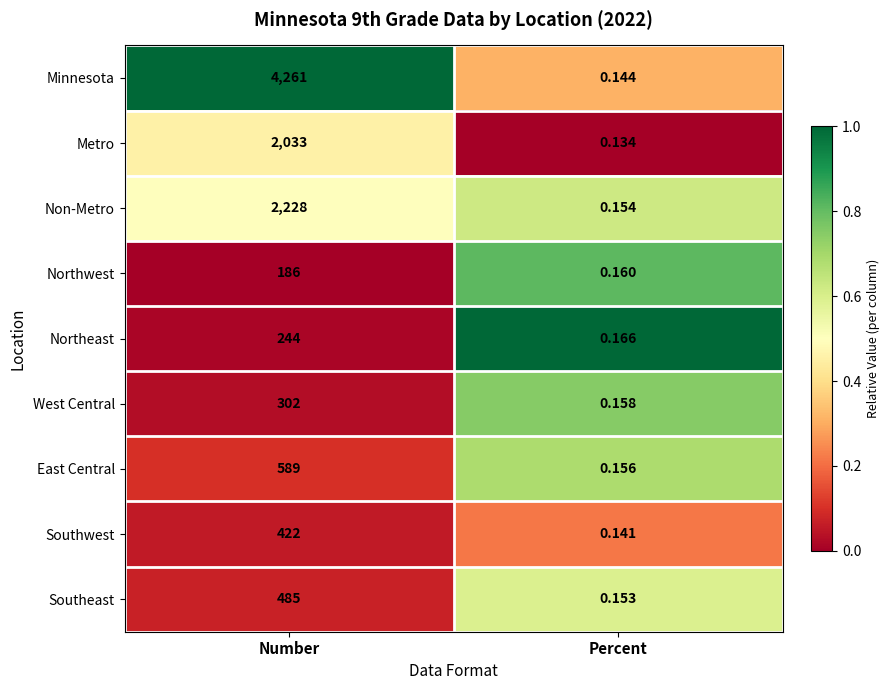

Where is Metro nearest to the value 1016?

Percent